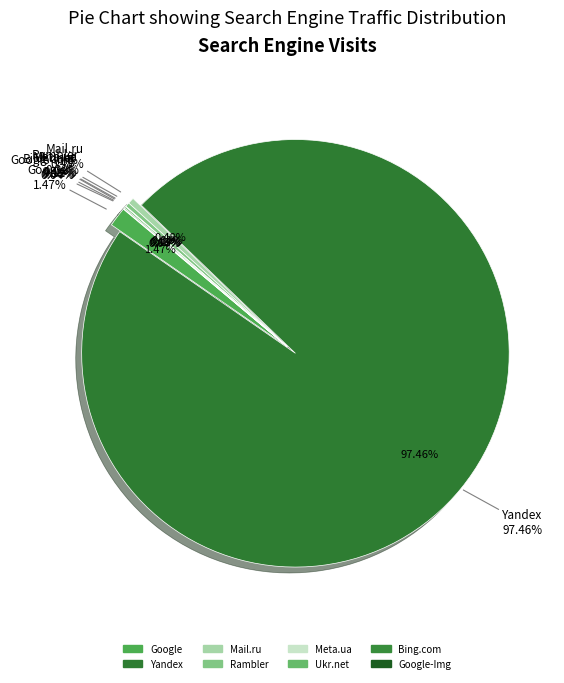

Is the sum of Meta.ua and Ukr.net greater than half?

No